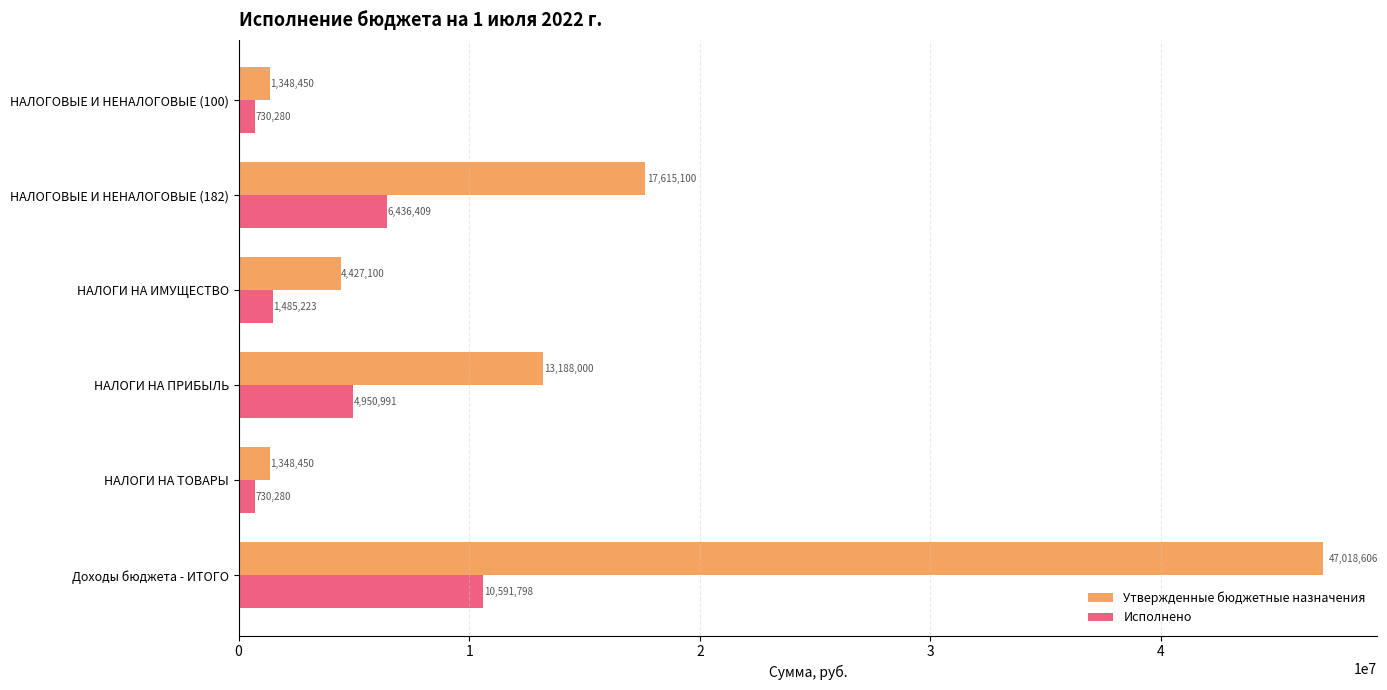

Is the value of Утвержденные бюджетные назначения at НАЛОГОВЫЕ И НЕНАЛОГОВЫЕ (100) greater than the value of Исполнено at НАЛОГОВЫЕ И НЕНАЛОГОВЫЕ (182)?

No